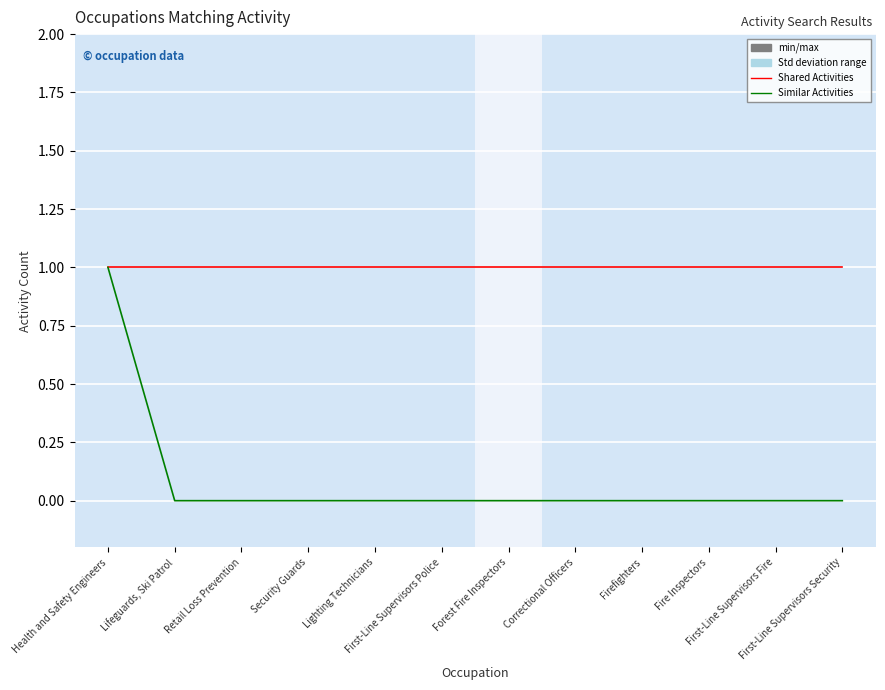

Which series has the largest total across all categories?

Shared Activities